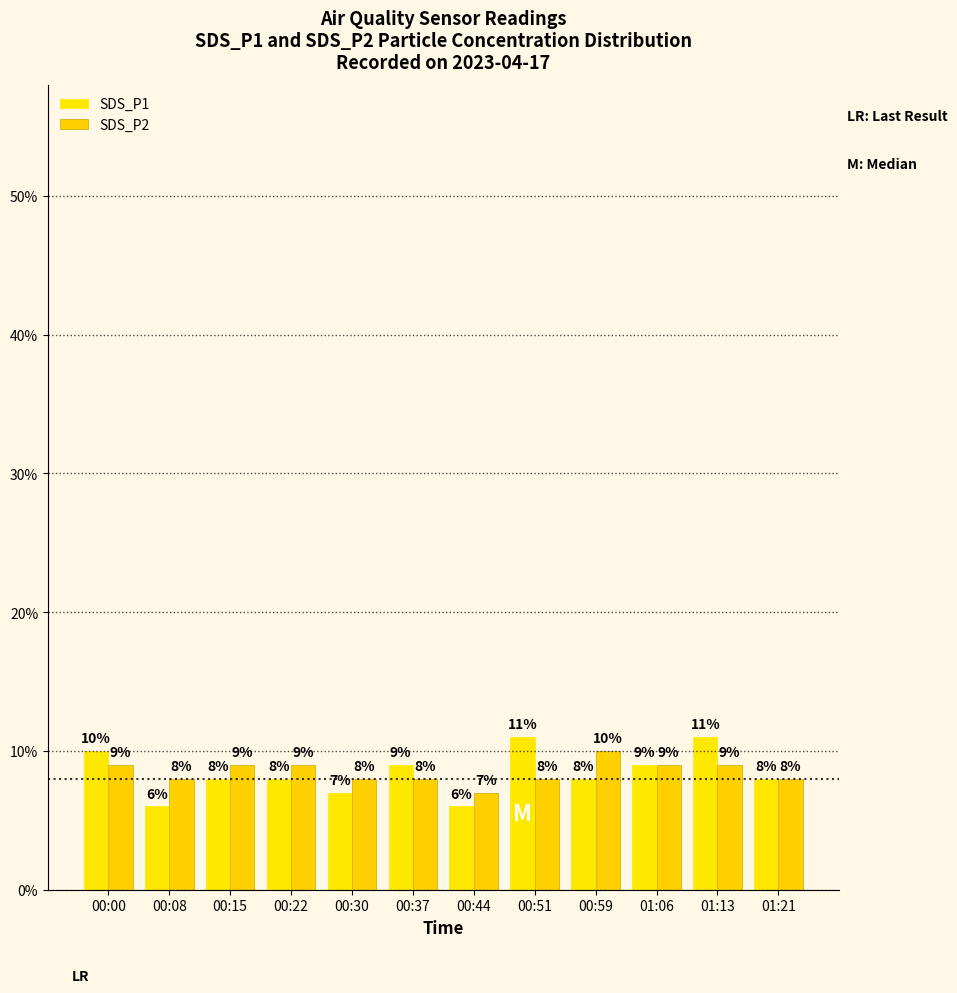

At which category is the sum across all series the highest?

01:13